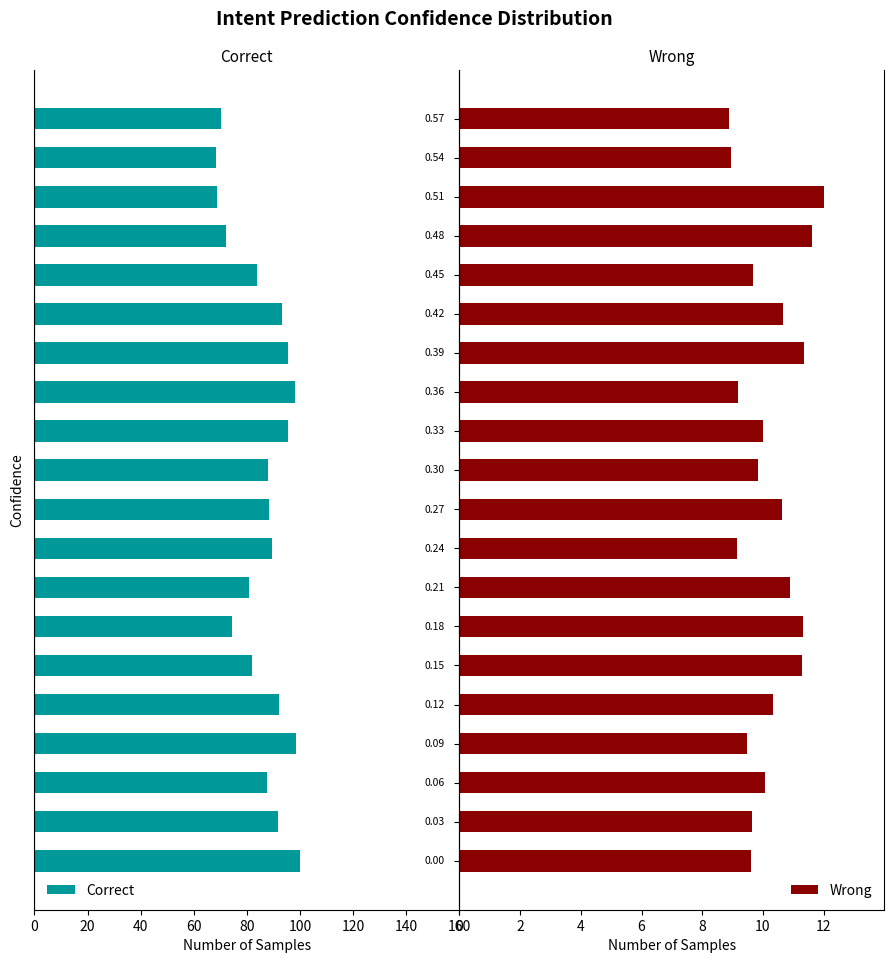

What is the sum of all Wrong values?

204.5